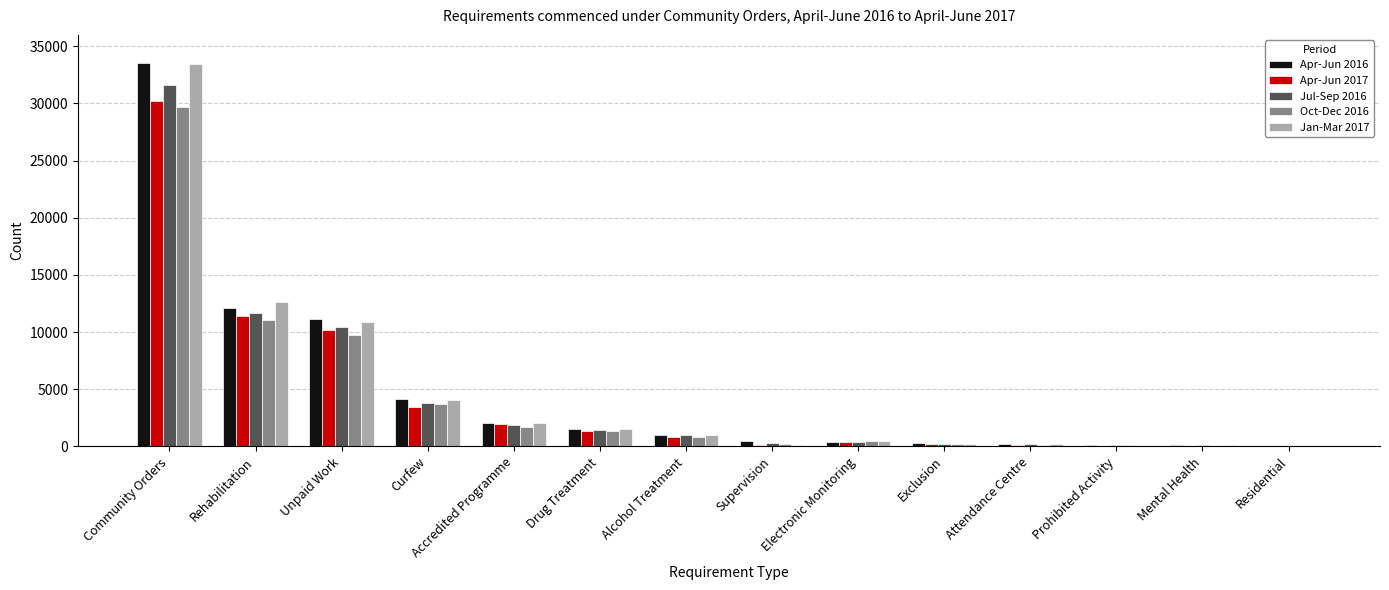

How many data points does each series have?

14